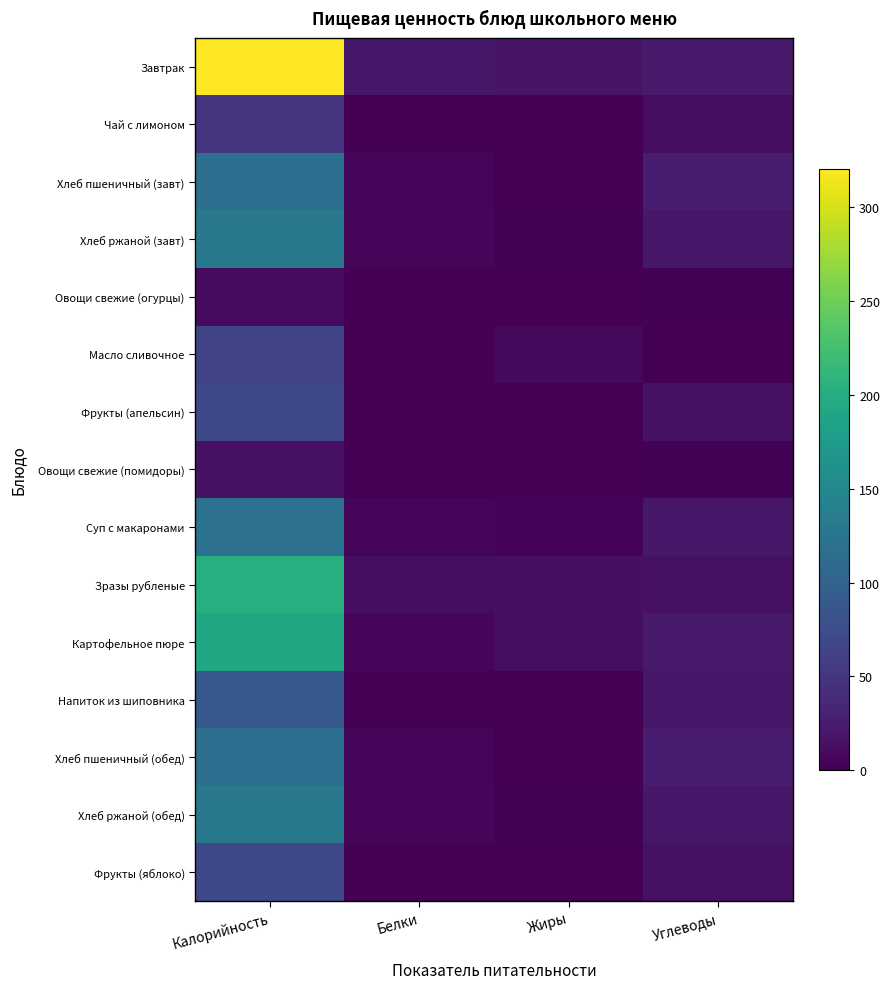

Which series has the largest total across all categories?

Завтрак